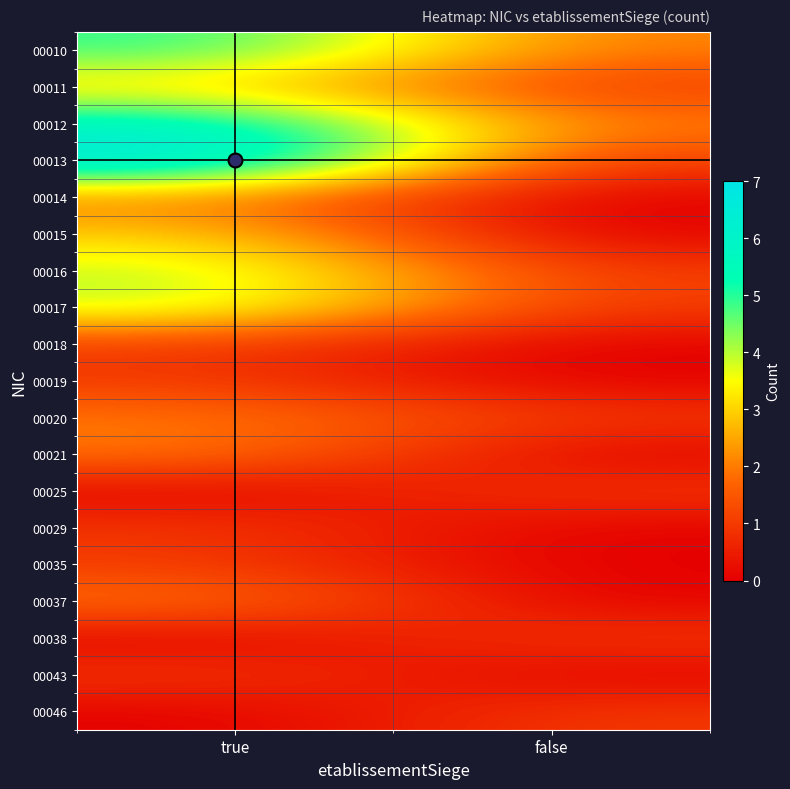

How many series are shown in this chart?

19